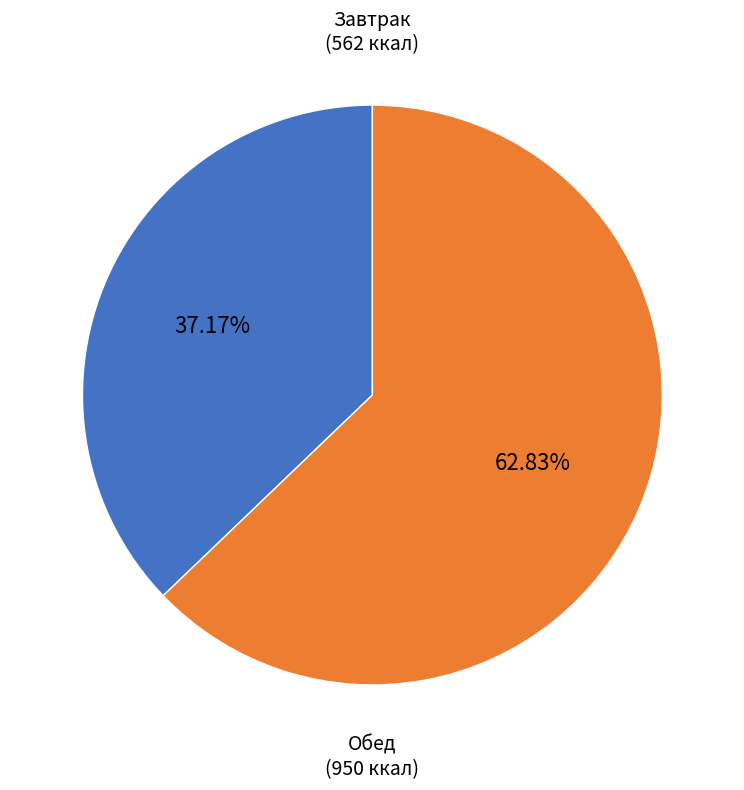

Does any single category account for the majority?

Yes